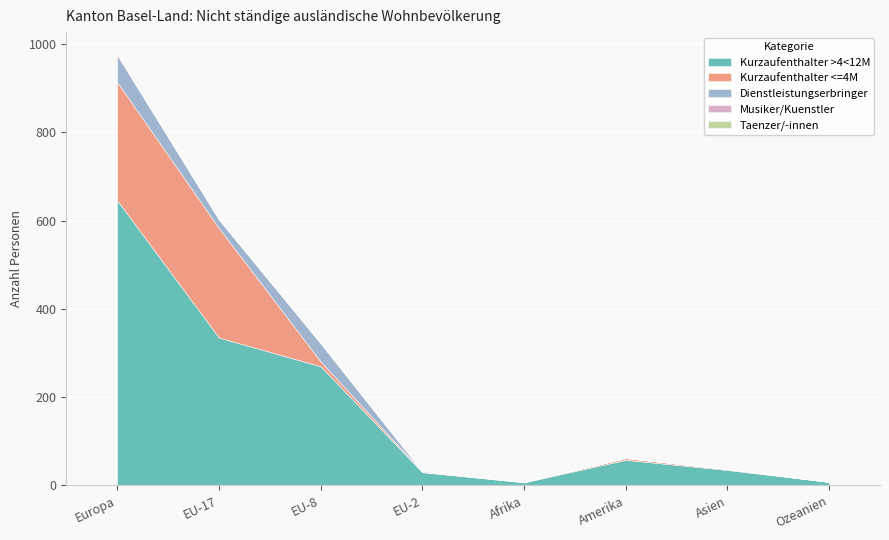

Is it true that Dienstleistungserbringer equals 20 at EU-17?

True